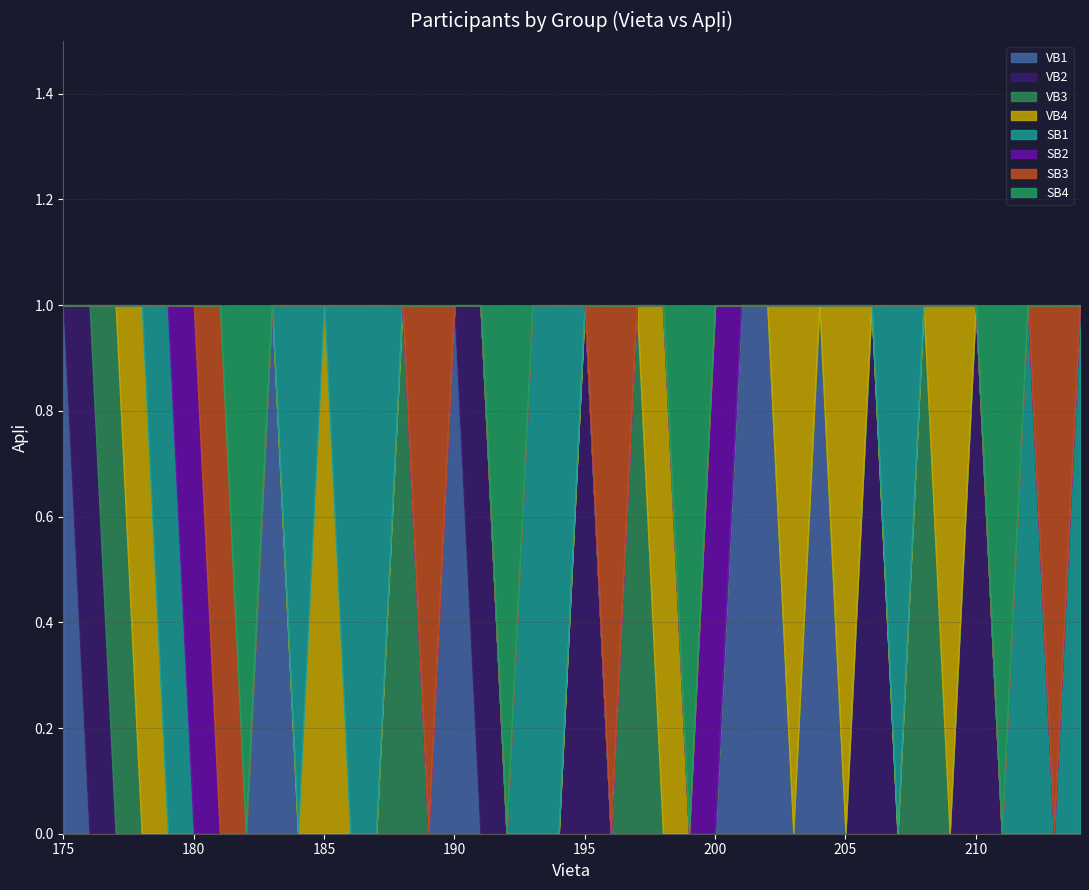

What are all the series names shown in the legend?

VB1, VB2, VB3, VB4, SB1, SB2, SB3, SB4